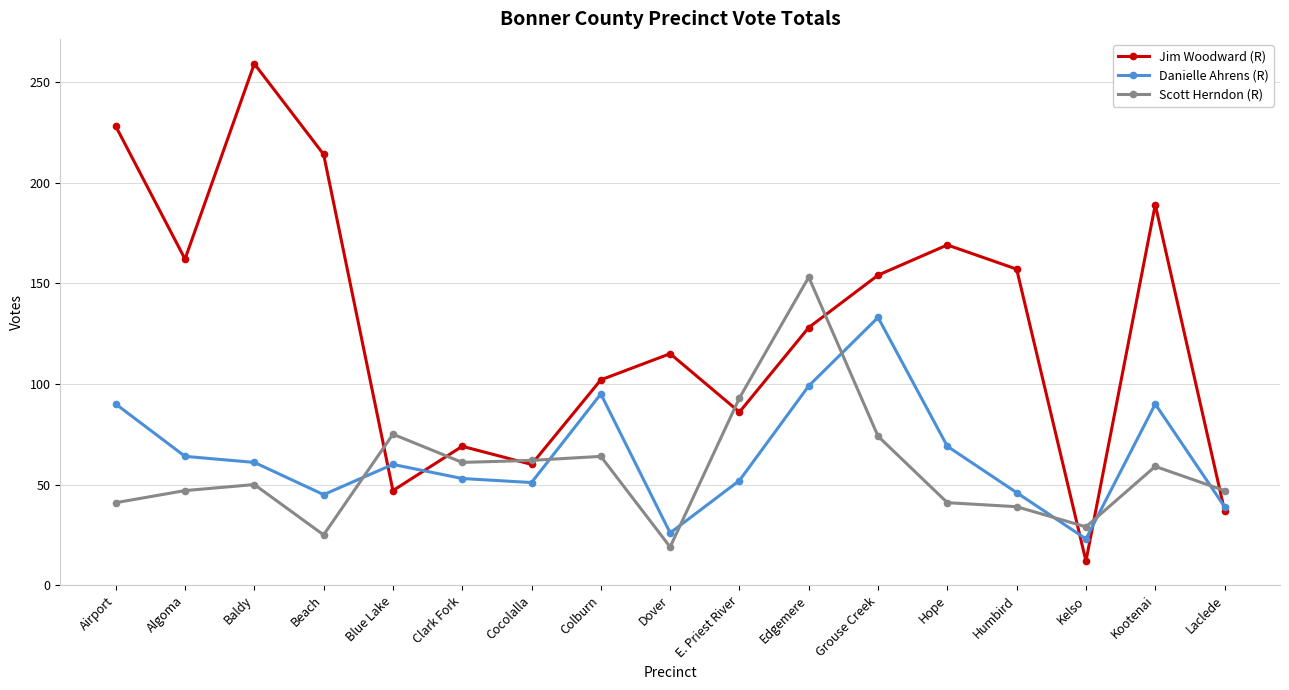

Between Hope and Kootenai, which series saw the biggest shift?

Danielle Ahrens (R)